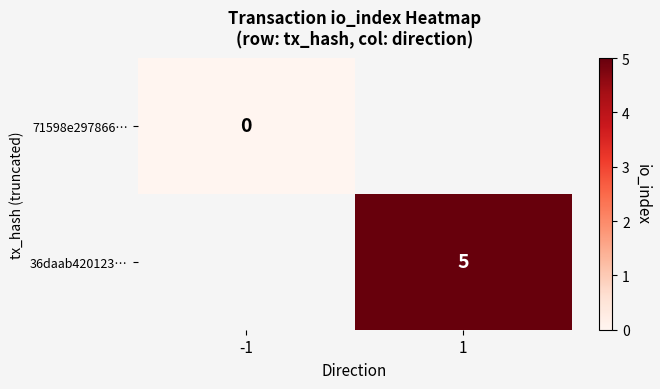

Count the number of data series in this chart.

2